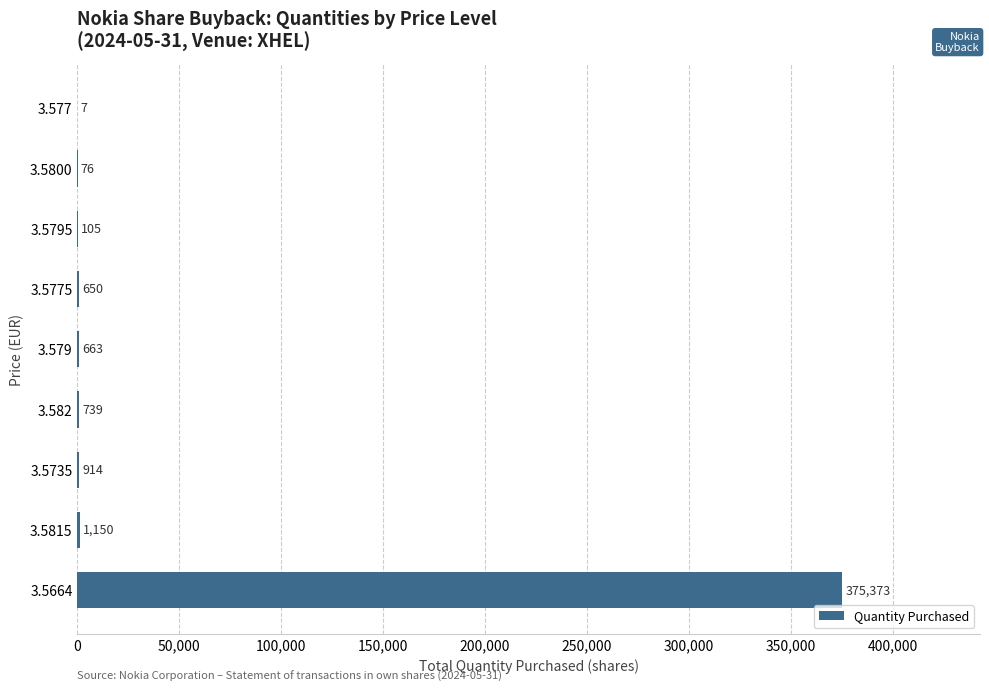

How many series are shown in this chart?

1